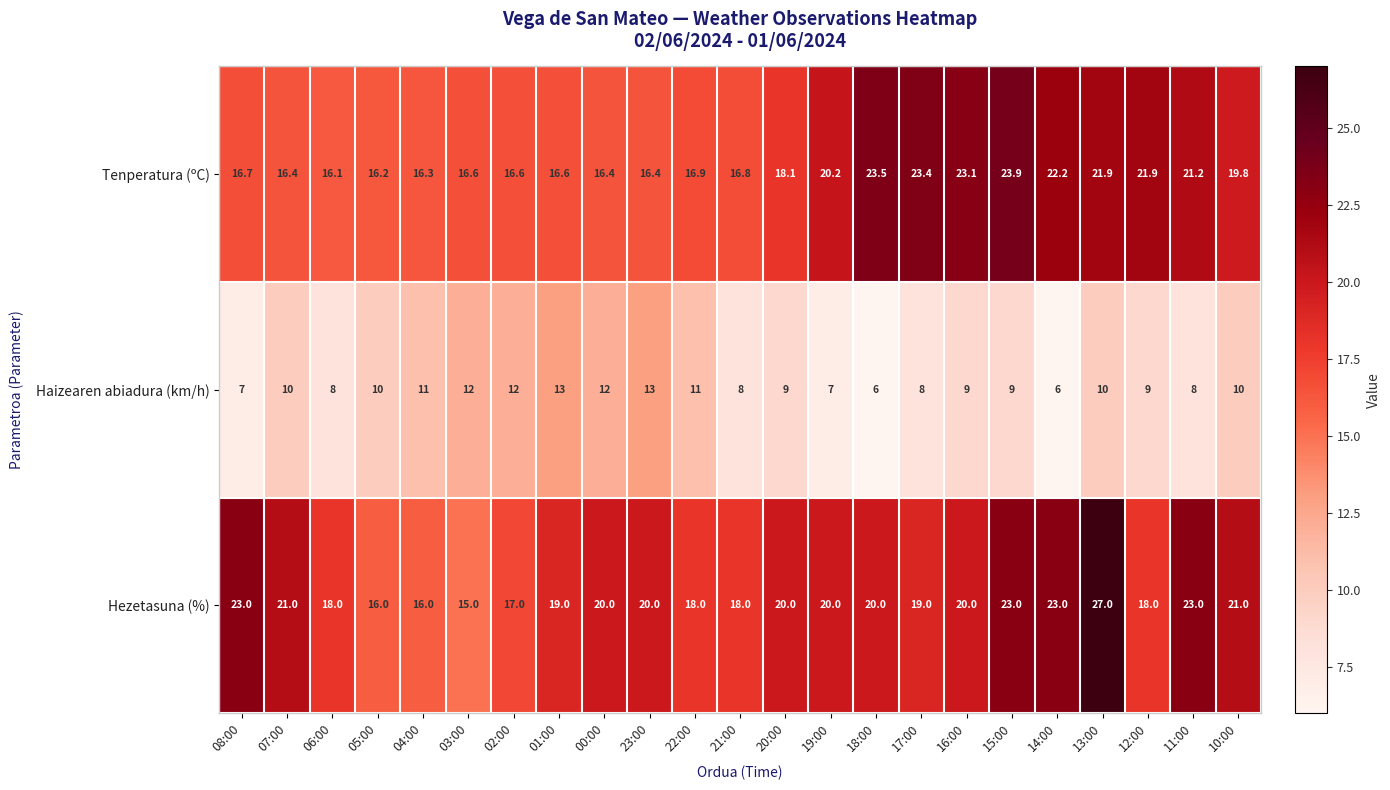

True or false: Haizearen abiadura (km/h) has a value of 4.8 at 02:00.

False